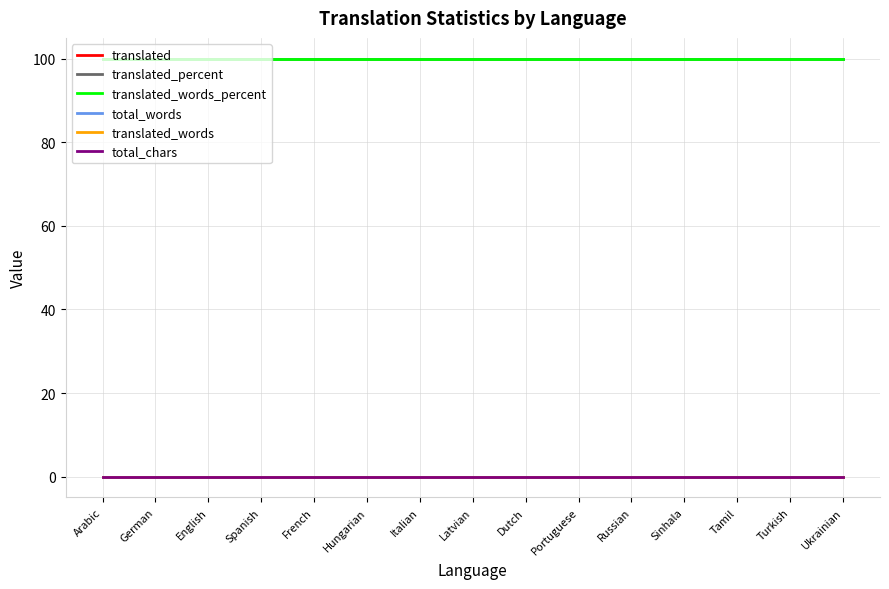

Does the chart have visible grid lines?

Yes